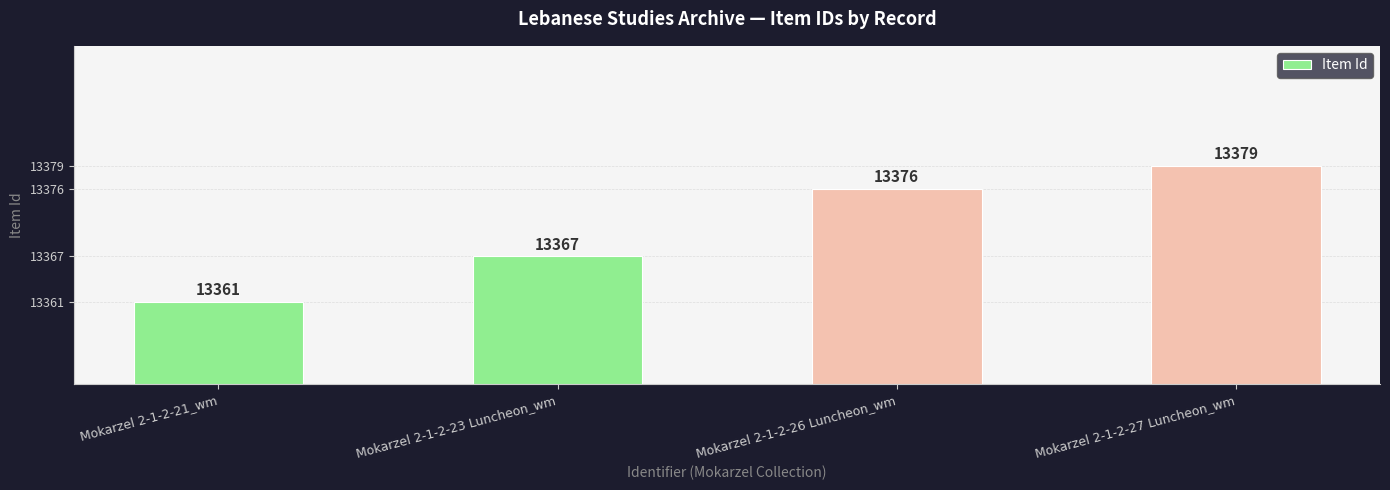

Rank the categories by value from highest to lowest.

Mokarzel 2-1-2-27 Luncheon_wm, Mokarzel 2-1-2-26 Luncheon_wm, Mokarzel 2-1-2-23 Luncheon_wm, Mokarzel 2-1-2-21_wm